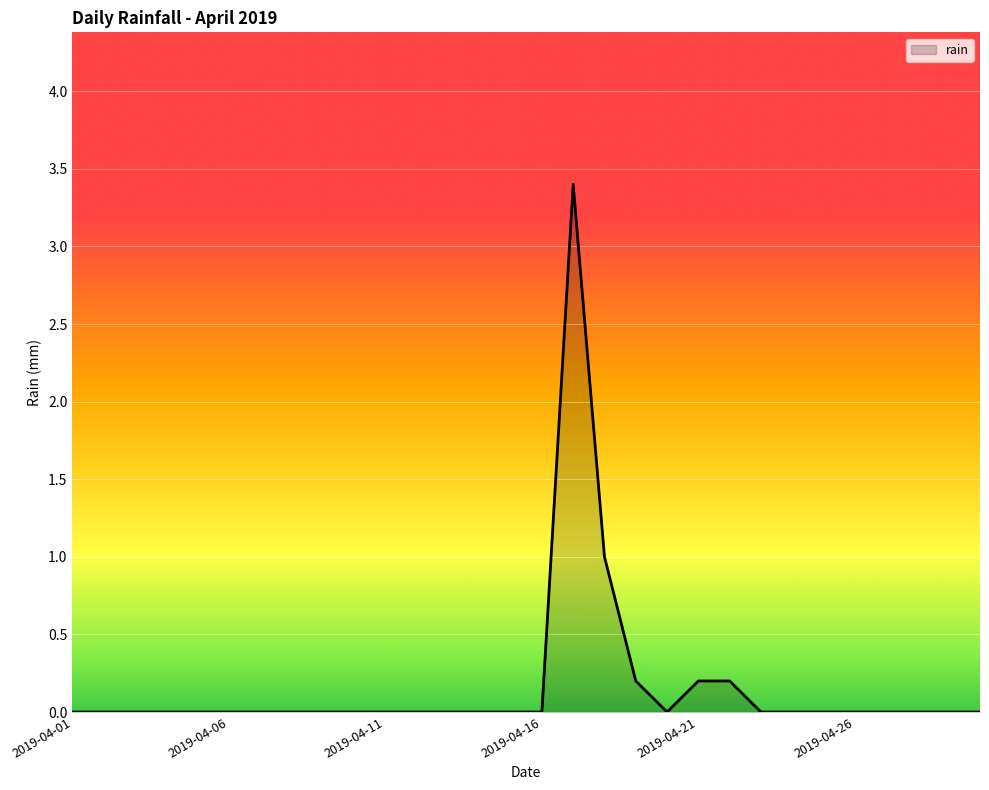

What is the difference between the maximum and minimum values?

3.4